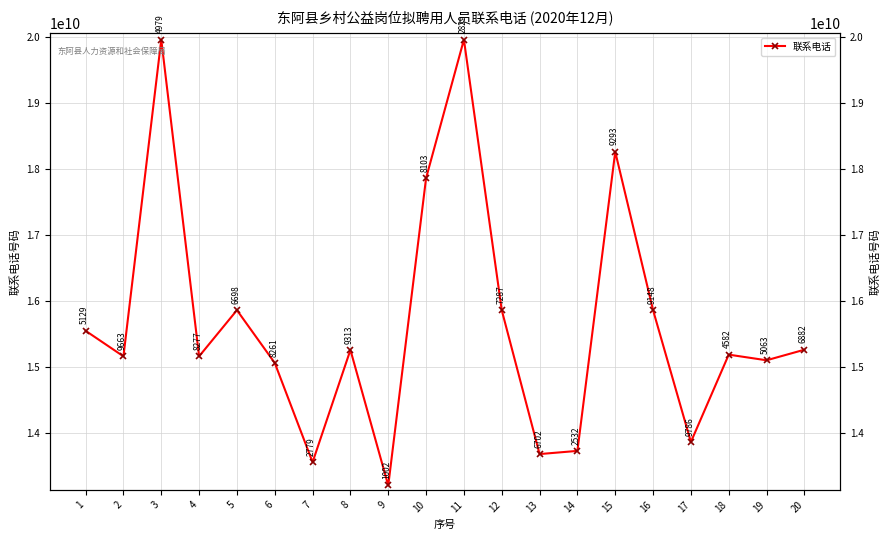

What is the ratio of the value at 19 to the value at 3?

0.8